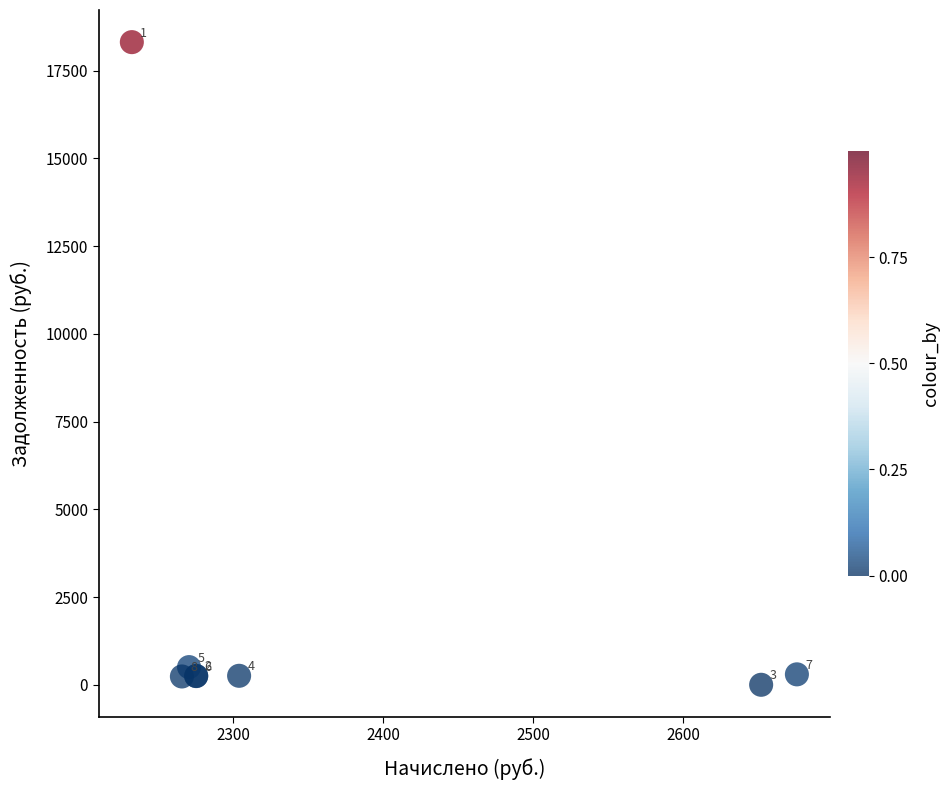

What Y value in the scatter plot is closest to 9158?

503.8